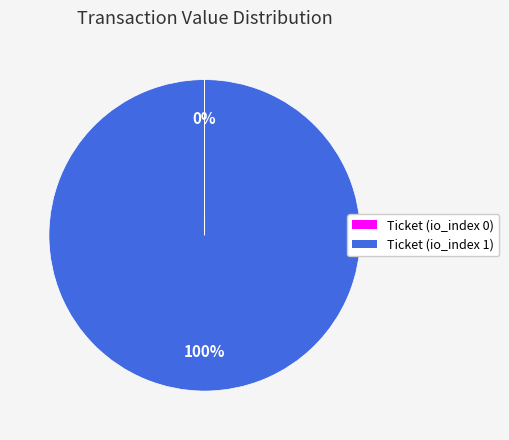

Which category has the biggest portion of the pie?

Ticket (io_index 1)